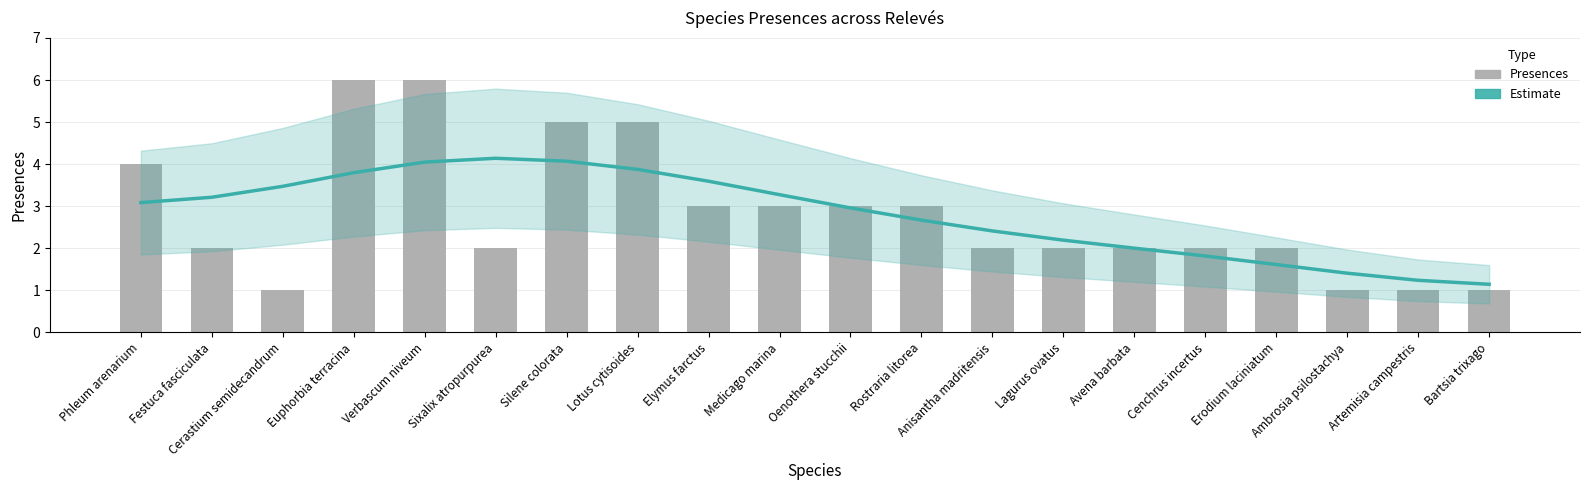

What is the spread (max minus min) of values at Elymus farctus?

0.6